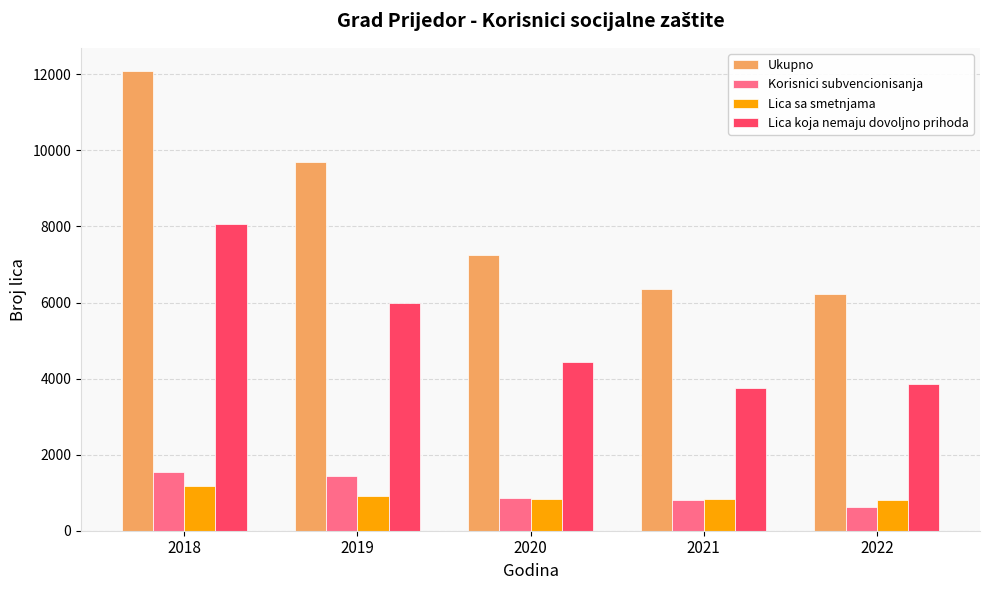

True or false: Lica sa smetnjama has a value of 803 at 2022.

True